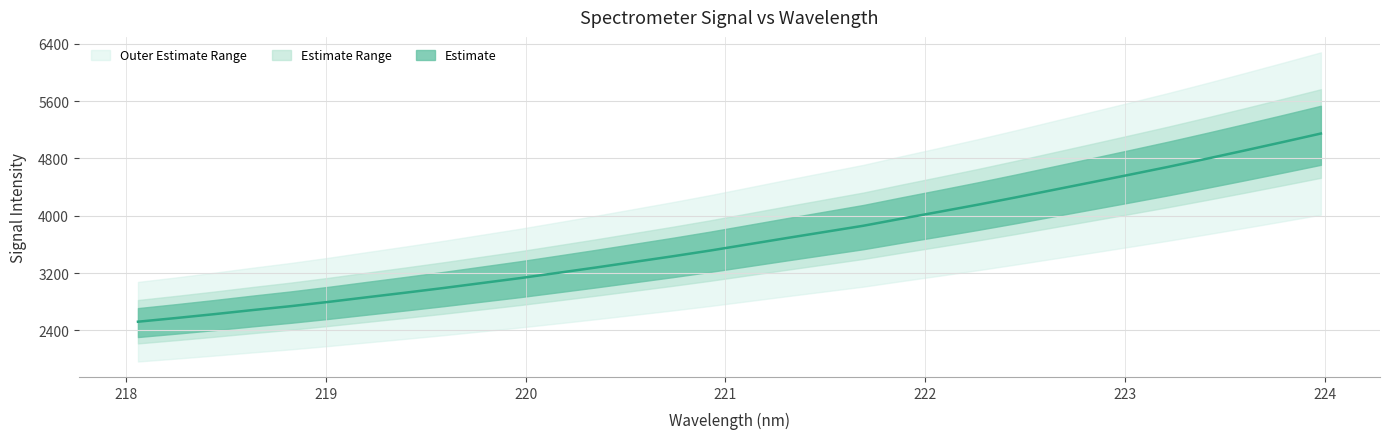

How many values are below 3603?

16